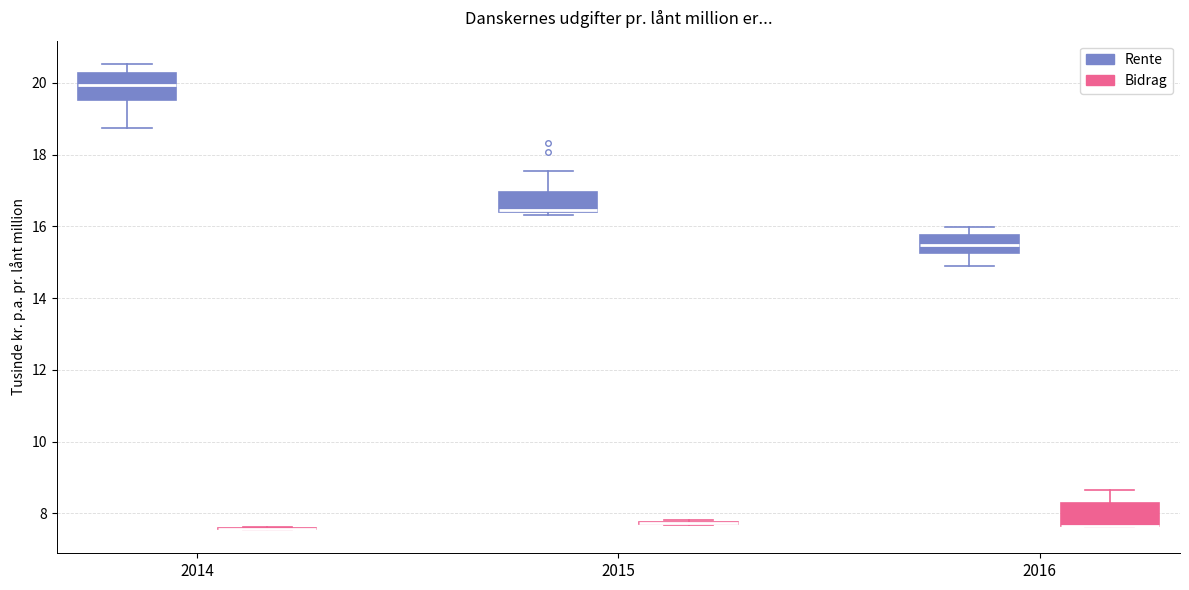

Reading left to right, read every box against the y-axis: the position of its median line, the range the box covers, and the ends of its whiskers. The values are not printed on the chart, so give them approximately, as read against the axis.

2014 (Rente): median 20.0, box 19.6 to 20.2, whiskers 18.8 to 20.6
2014 (Bidrag): box collapsed to a line at 7.6, whiskers 7.6 to 7.6
2015 (Rente): median 16.4 (just above the box's lower edge), box 16.4 to 17.0, whiskers 16.4 (just below the box's lower edge) to 17.6
2015 (Bidrag): box collapsed to a line at 7.8, whiskers 7.6 to 7.8
2016 (Rente): median 15.4, box 15.2 to 15.8, whiskers 14.8 to 16.0
2016 (Bidrag): median 7.6 (drawn on the box's lower edge), box 7.6 to 8.2, whiskers 7.6 to 8.6